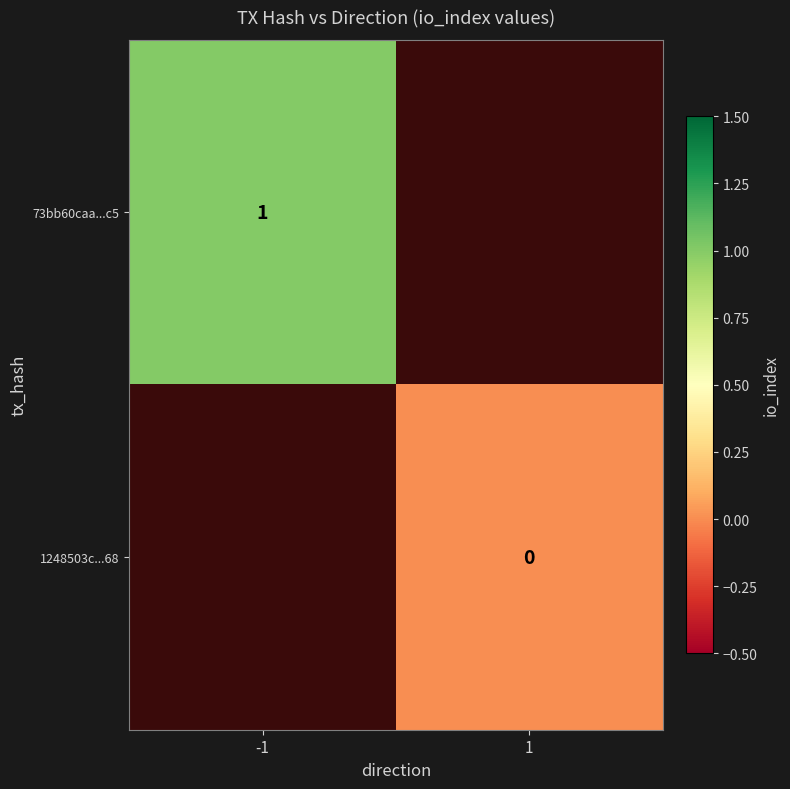

Which has a higher value, -1 or 1?

1